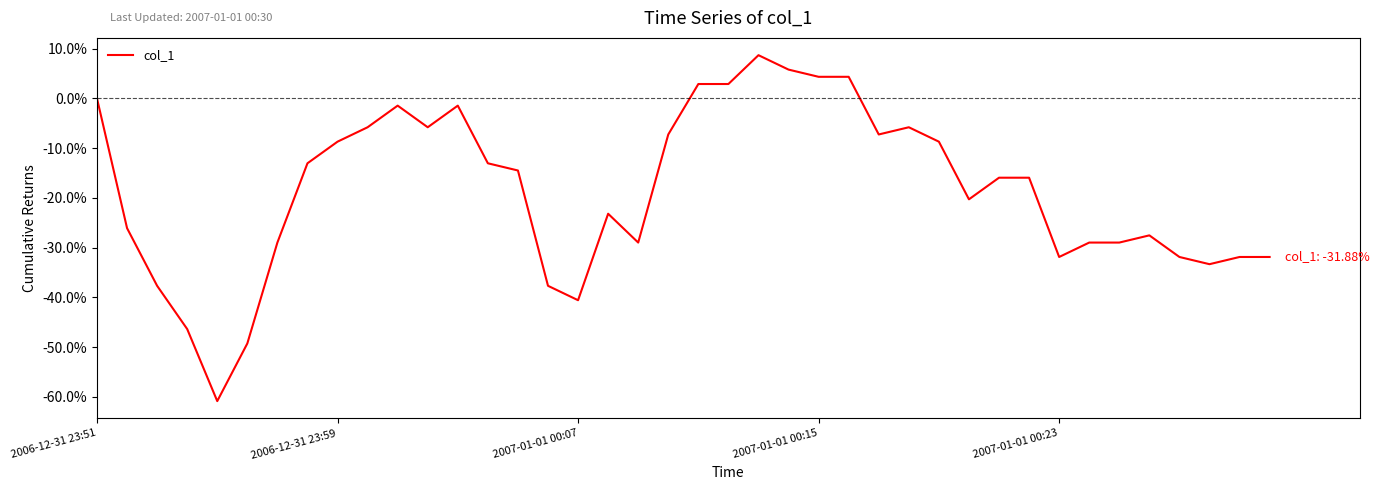

How many lines are shown in the chart?

1